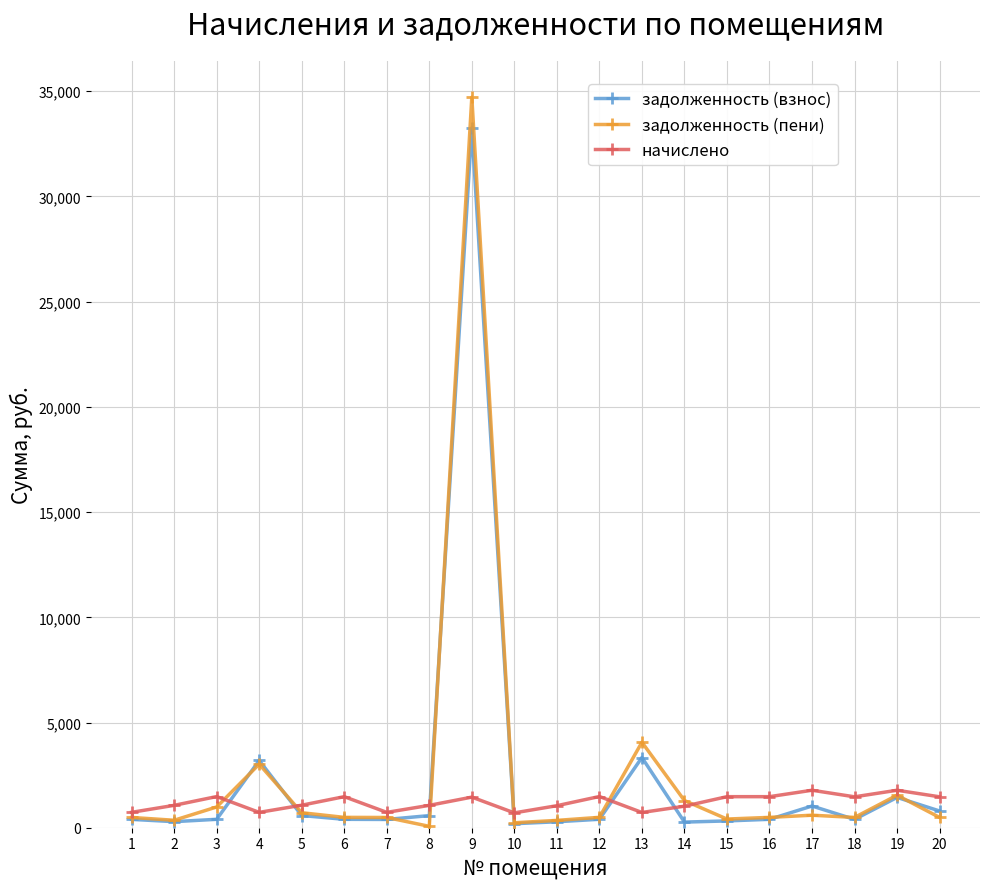

Is the value of задолженность (взнос) at 3 greater than the value of начислено at 3?

No